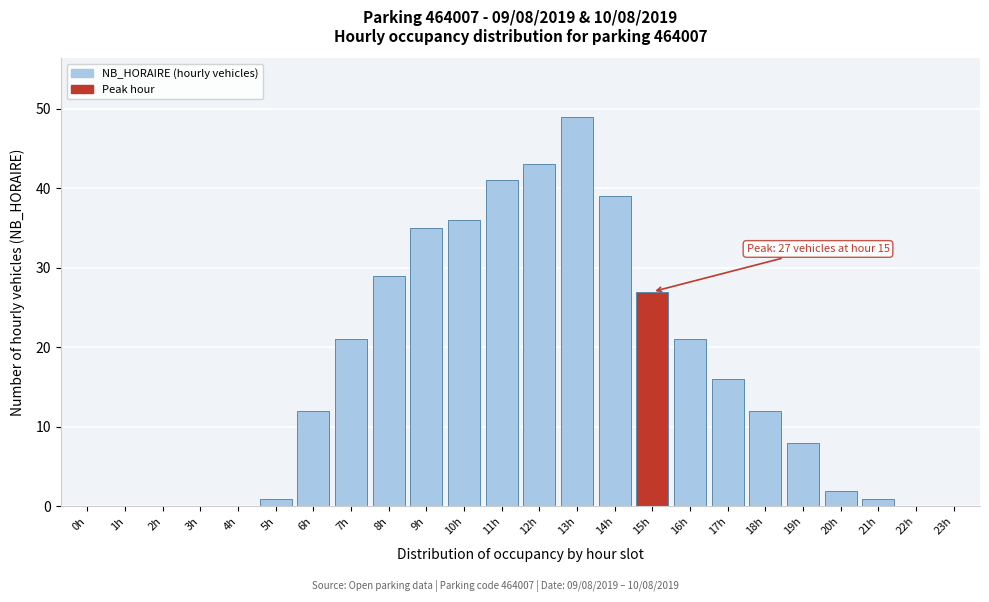

Reading left to right, transcribe all the data shown in this chart.

0h=0	1h=0	2h=0	3h=0	4h=0	5h=1	6h=12	7h=21	8h=29	9h=35	10h=36	11h=41	12h=43	13h=49	14h=39	15h=27	16h=21	17h=16	18h=12	19h=8	20h=2	21h=1	22h=0	23h=0